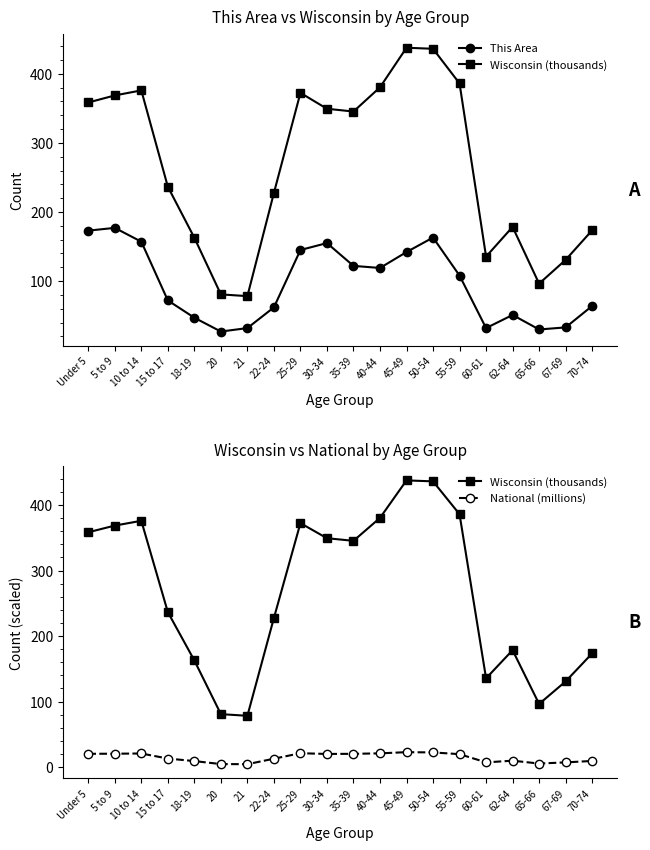

How many series are shown in this chart?

3